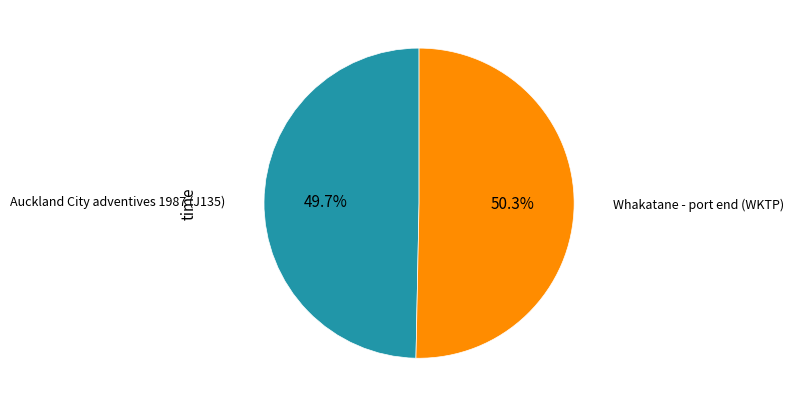

To the nearest percent, what is the combined percentage of Whakatane - port end (WKTP) and Auckland City adventives 1987 (J135)?

100%